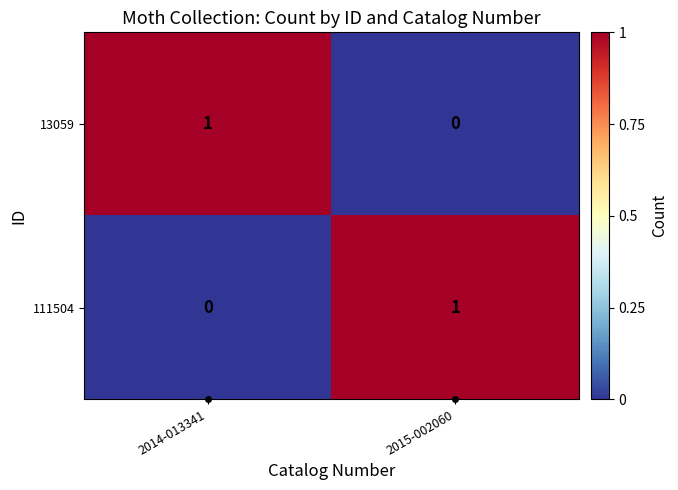

How many categories are shown in the chart?

2